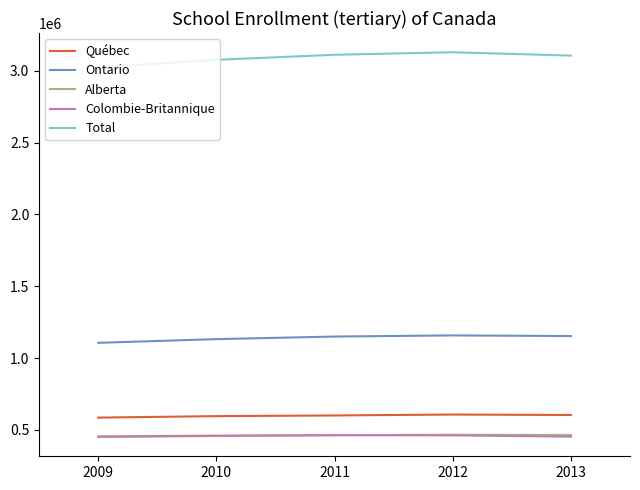

What is the highest value of the Colombie-Britannique series?

463560